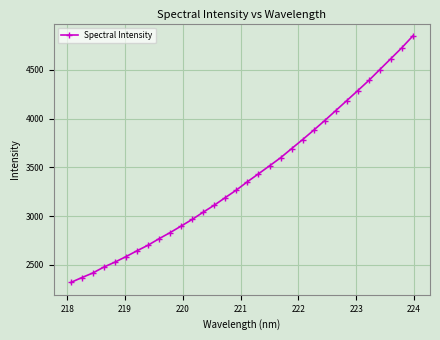

What is the value of the 32nd point from the left?

4848.9